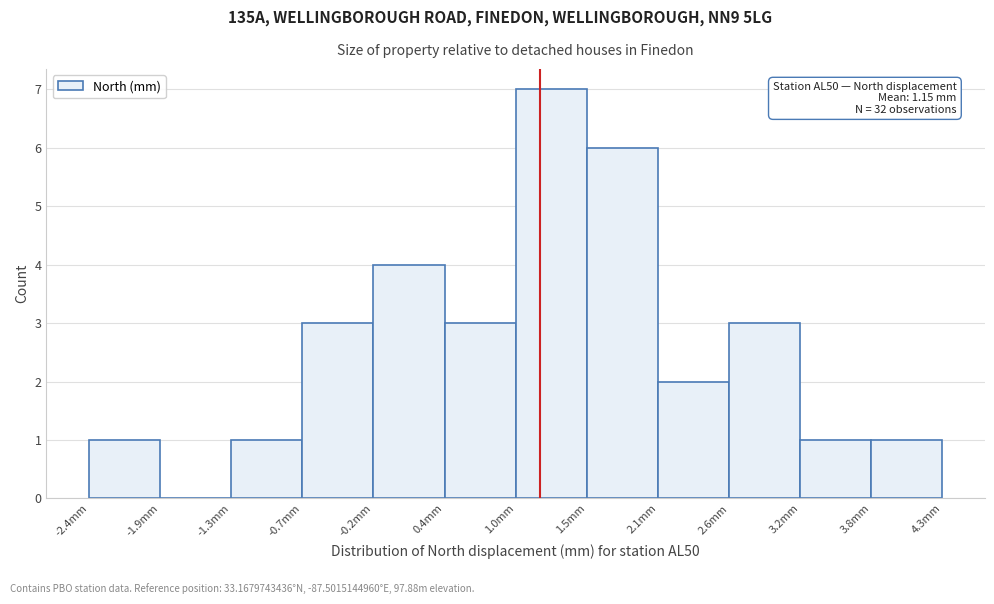

Over which range of the x-axis is the bar tallest?

1.0 to 1.5